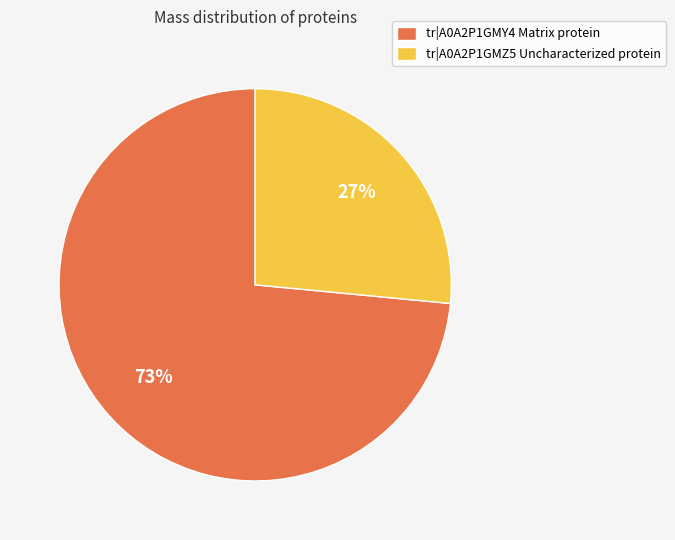

What percentage is the tr|A0A2P1GMY4 Matrix protein slice, to the nearest percent?

73%